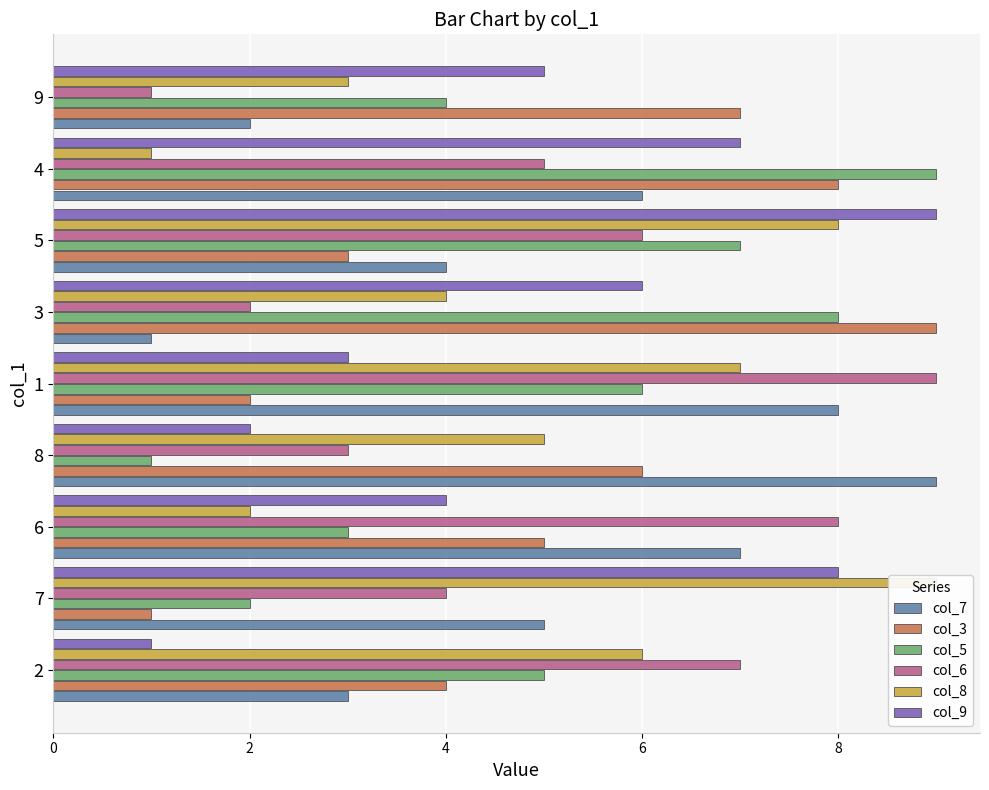

How many data points in col_6 are above 5?

4